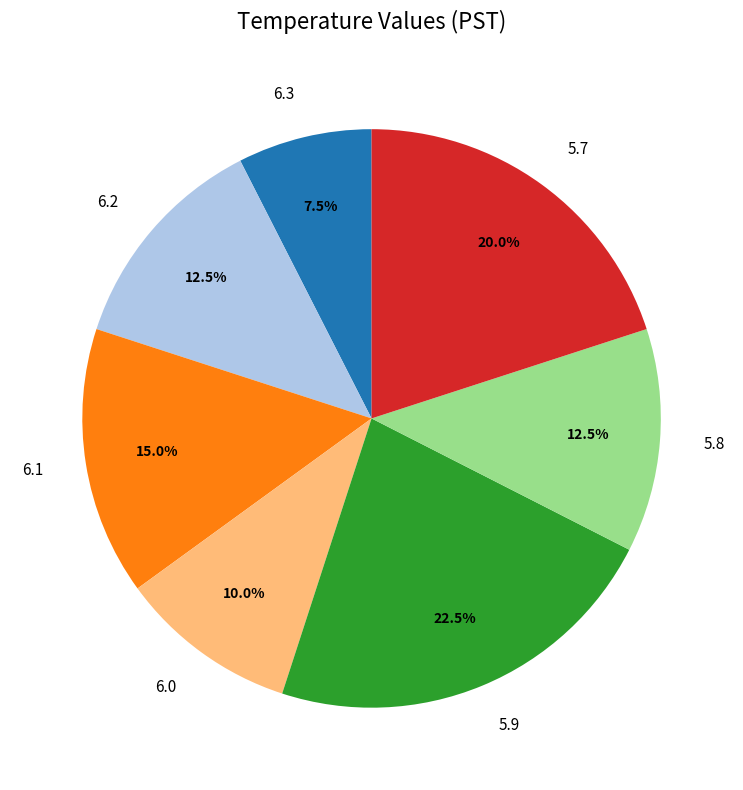

Which slice is the smallest?

6.3